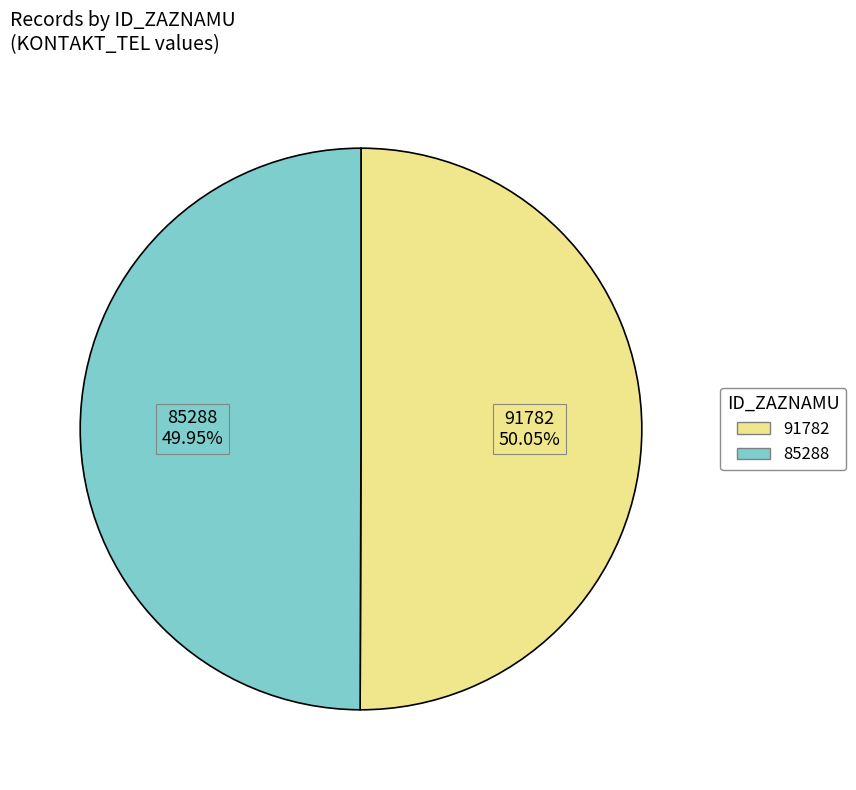

Does any single category account for the majority?

Yes